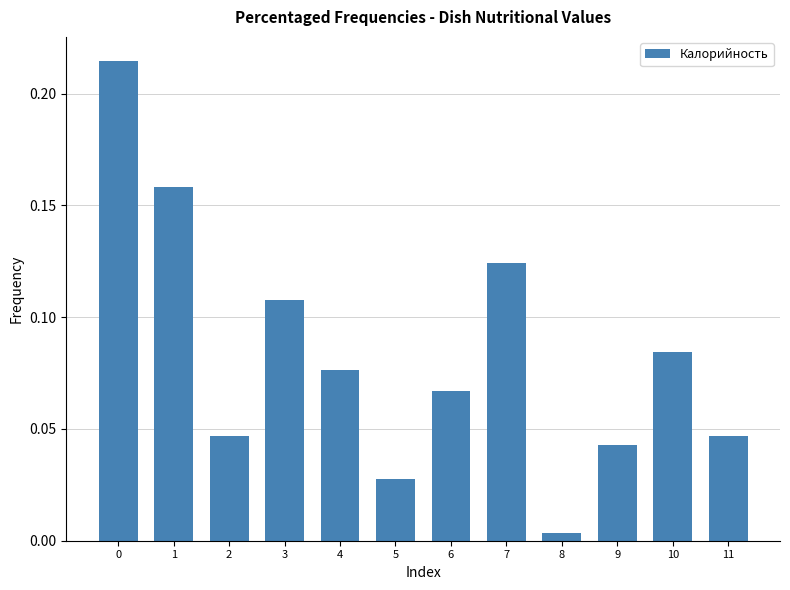

Which label corresponds to the smallest value in the chart?

8